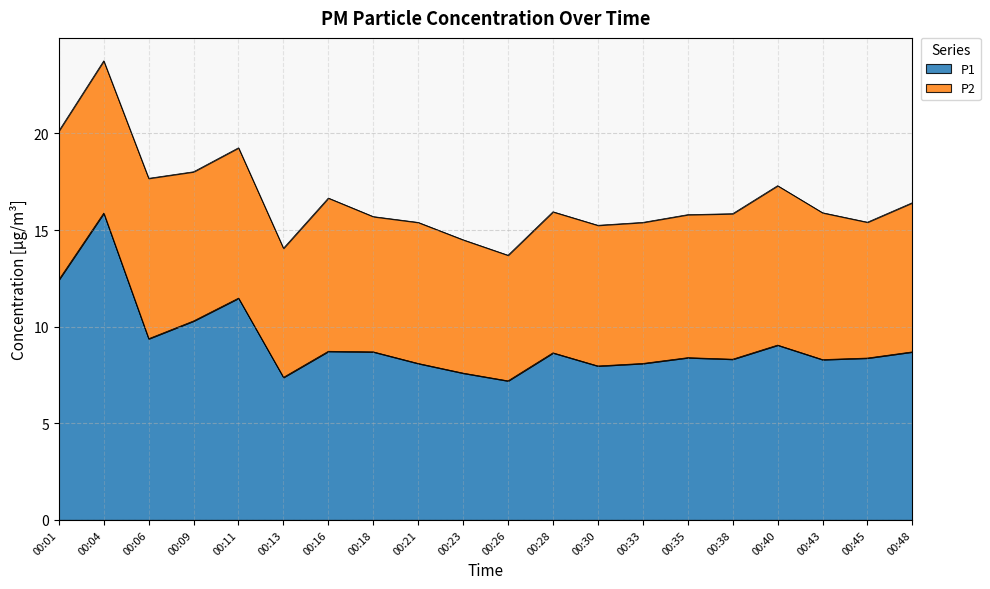

Read the value at 00:30.

8.0